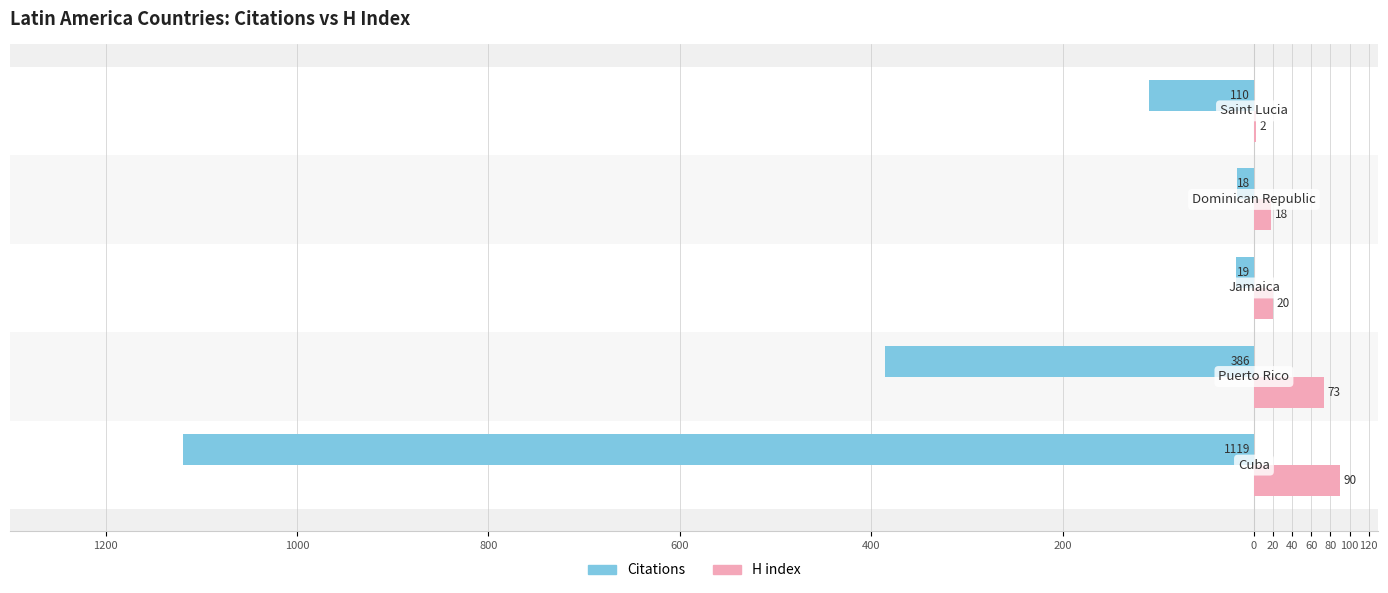

What are all the series names shown in the legend?

Citations, H index